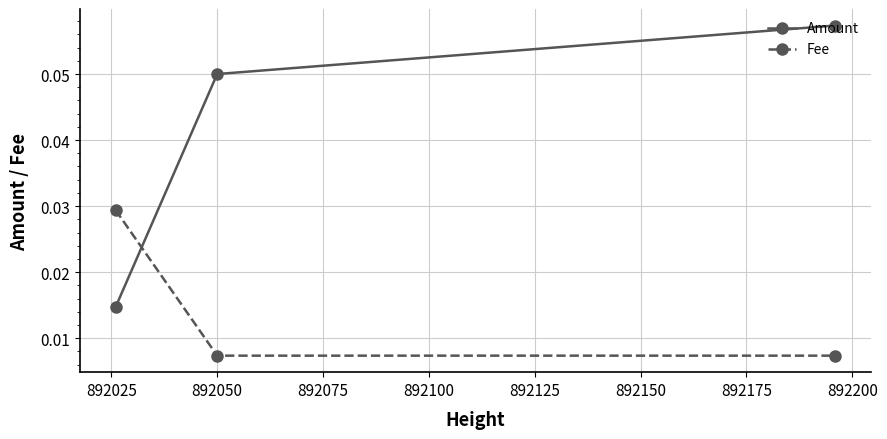

Rank the series by their maximum value, from highest to lowest.

Amount, Fee